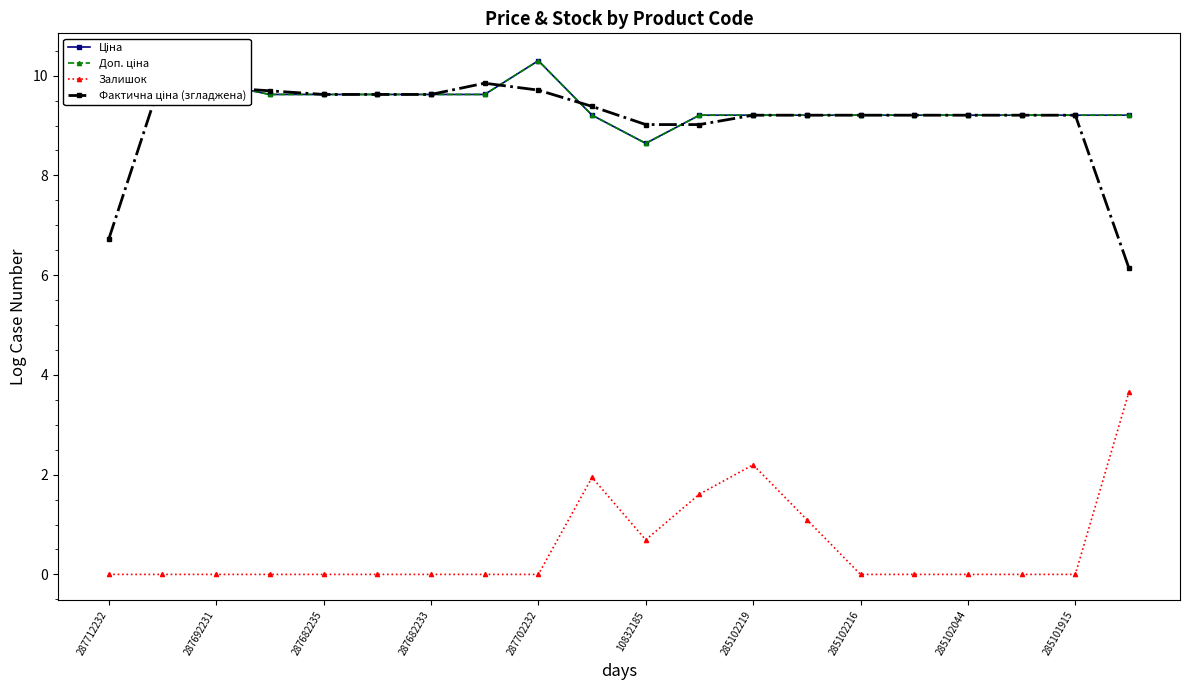

How many lines are shown in the chart?

4